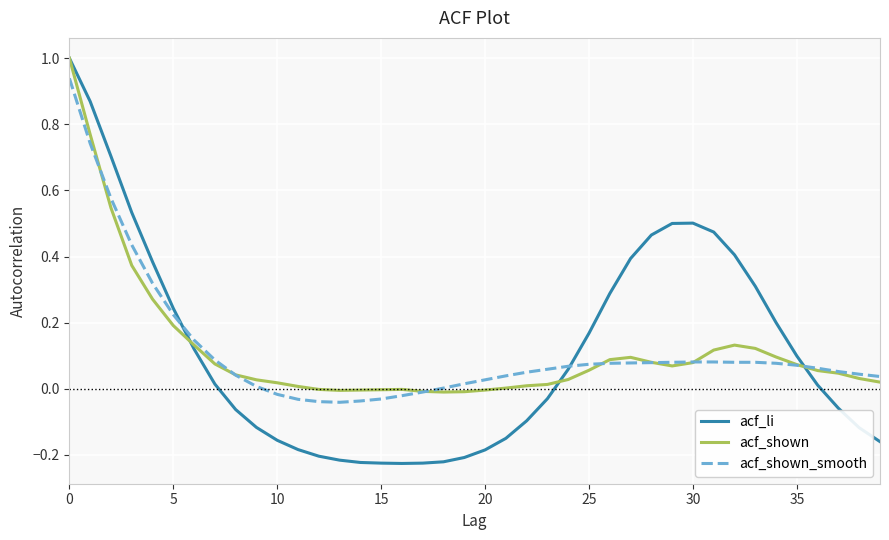

Which series has the widest spread of values?

acf_li